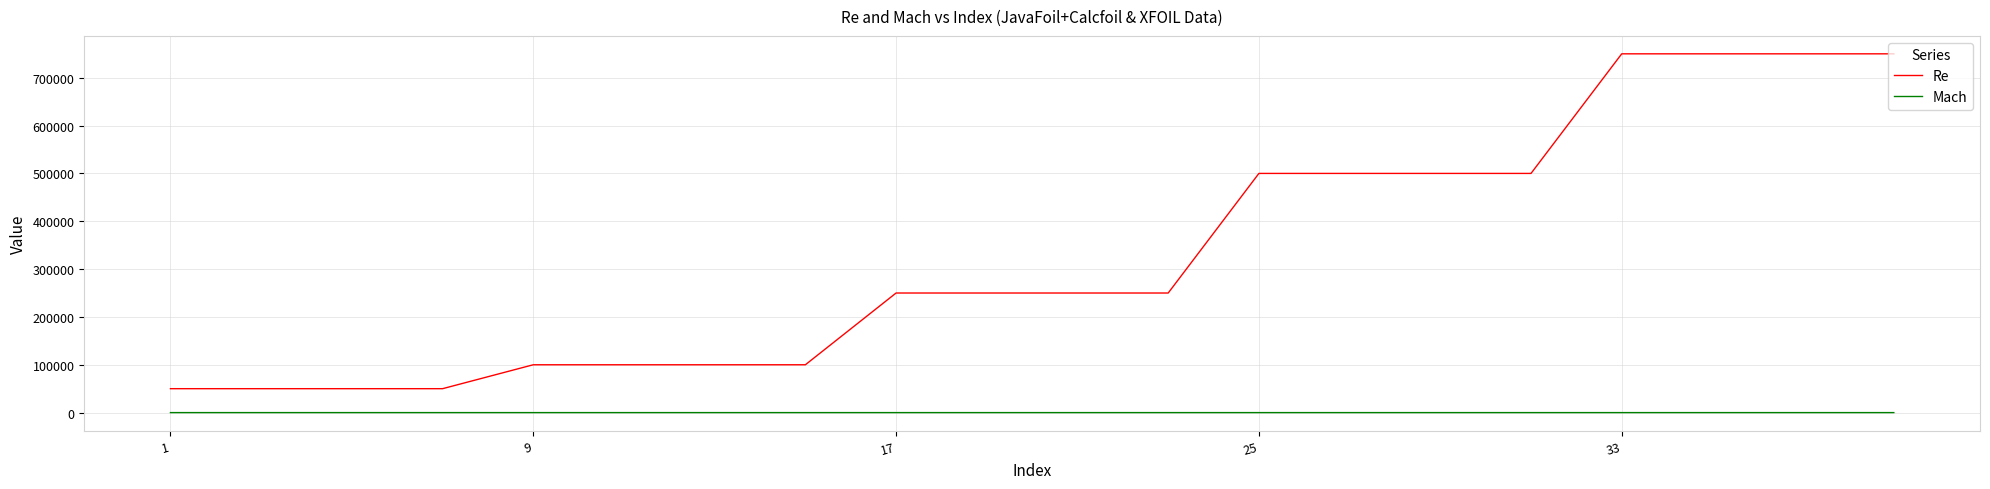

Which series has the largest range (max minus min)?

Re